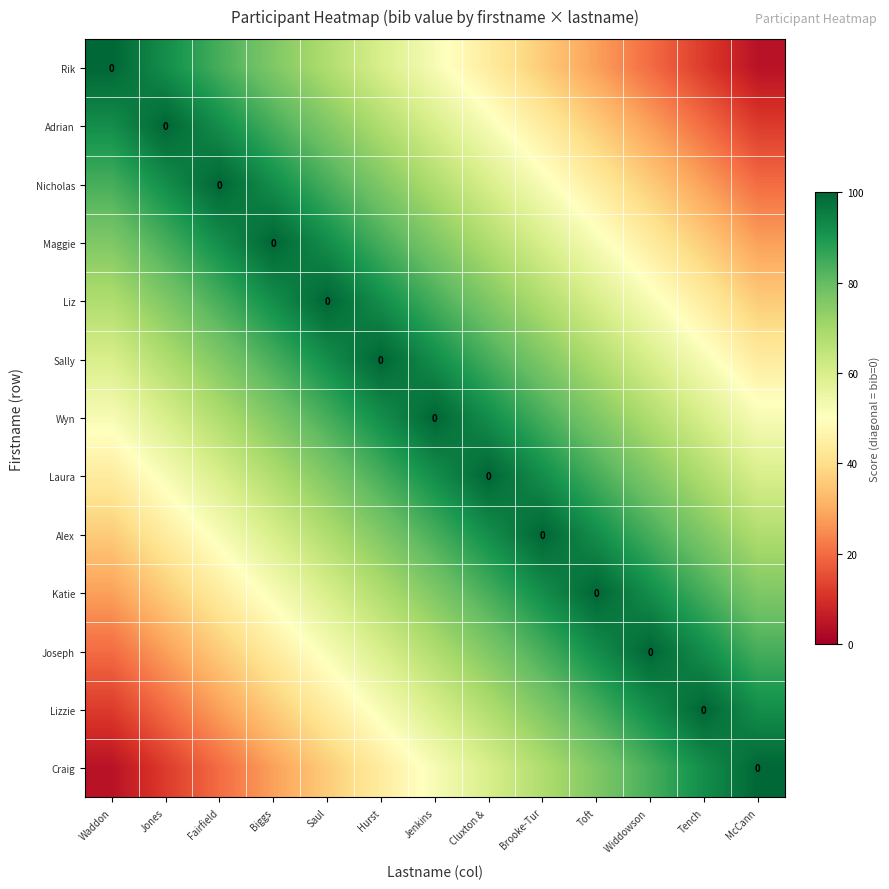

At how many categories does at least one series exceed 16?

13